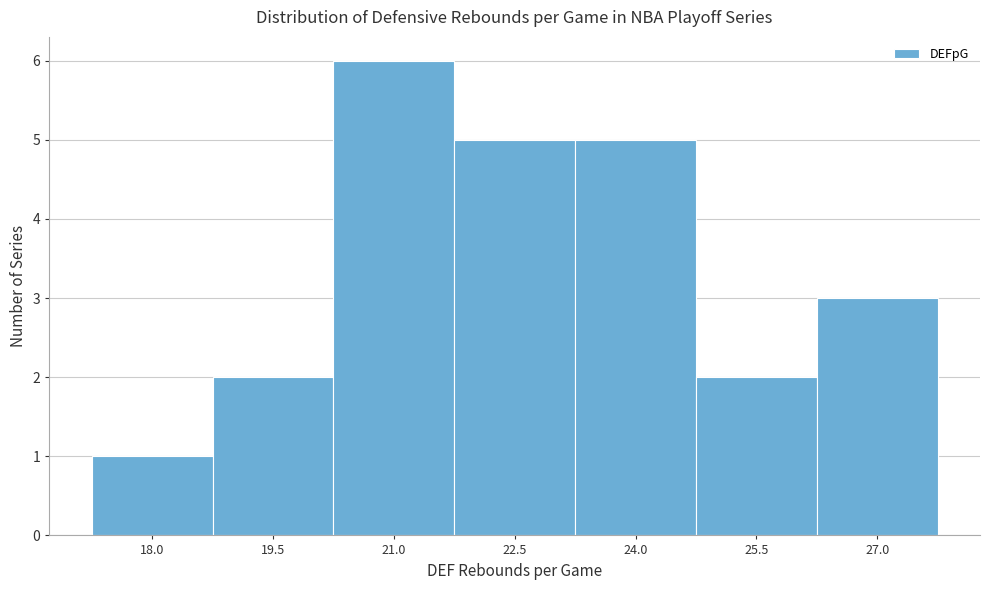

Reading left to right, extract all data points from this chart.

1	2	6	5	5	2	3